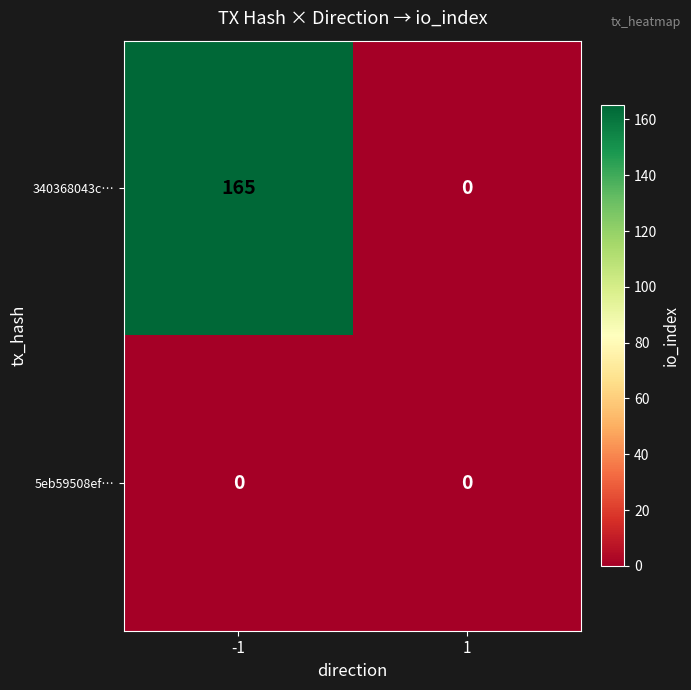

What is the approximate value of 340368043c… at -1, to the nearest 50?

150